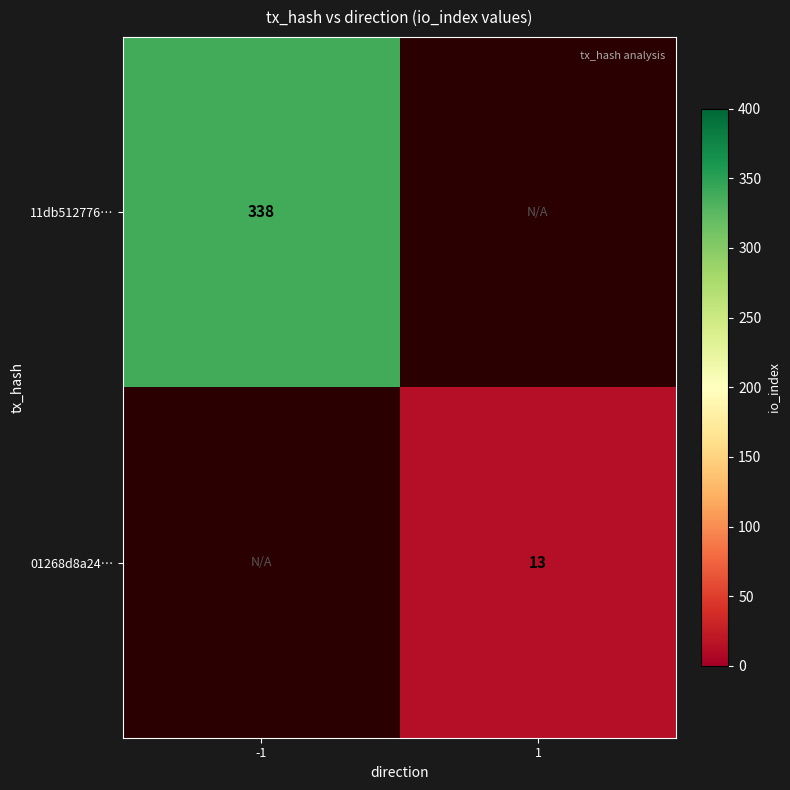

Is it true that 01268d8a24… equals 20 at 1?

False